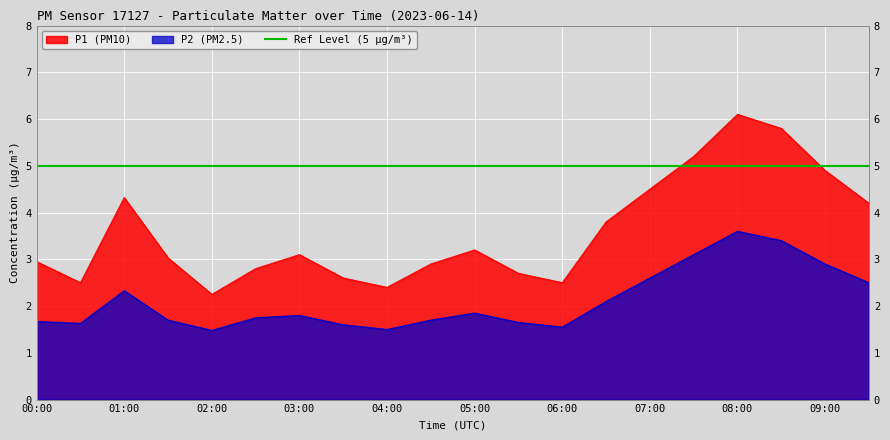

Where is the first local minimum for P2?

00:30